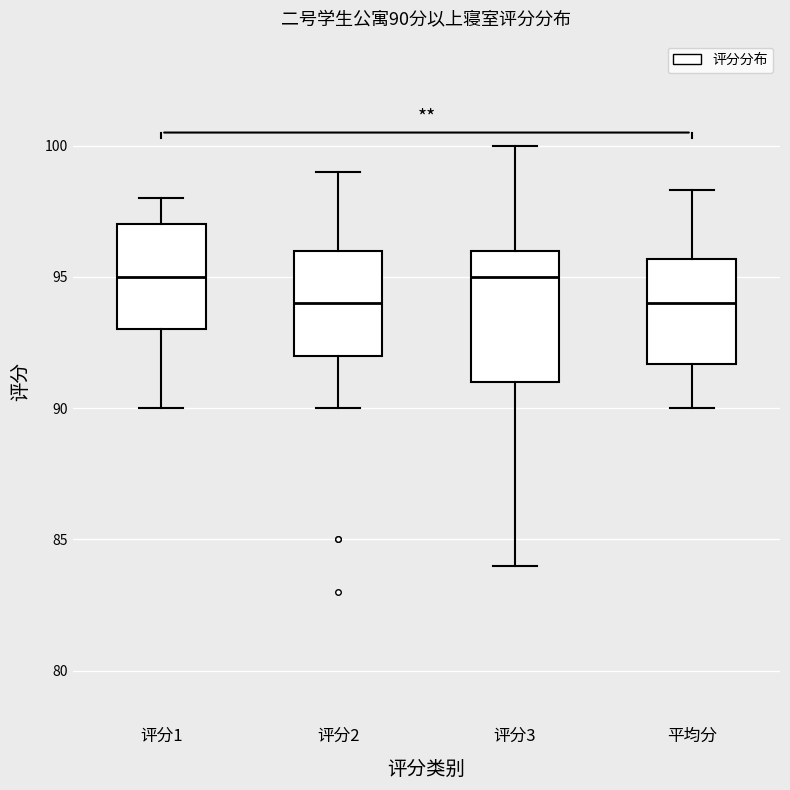

Comparing the boxes themselves (not the whiskers), which one is the tallest?

评分3